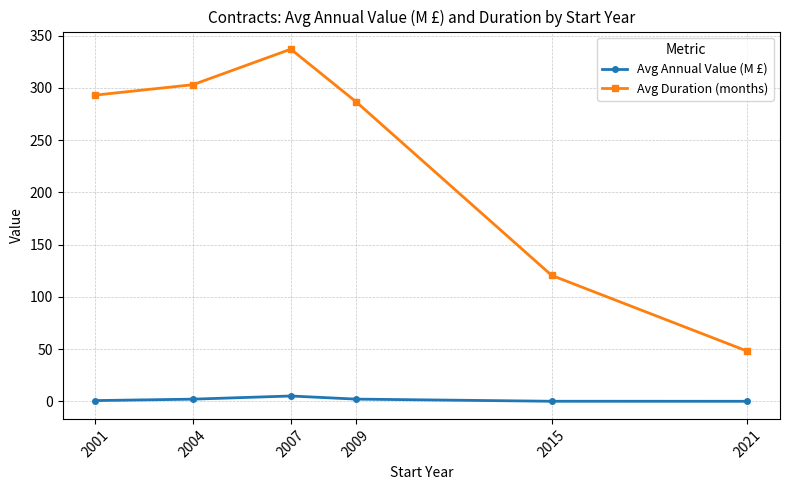

At which label is Avg Duration (months) closest to 192?

2015